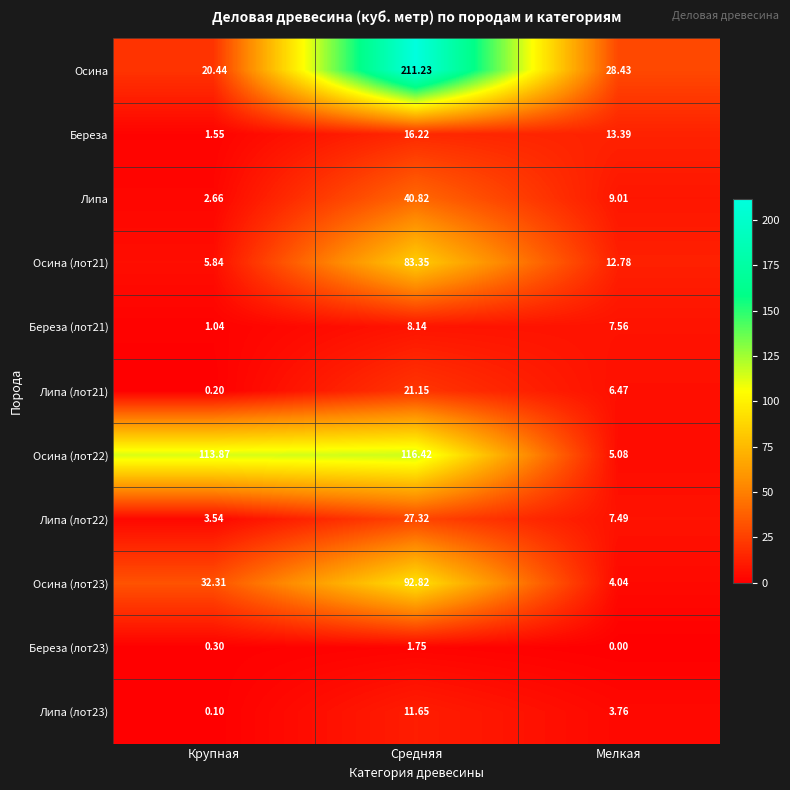

At which label does Липа (лот23) reach its minimum?

Крупная